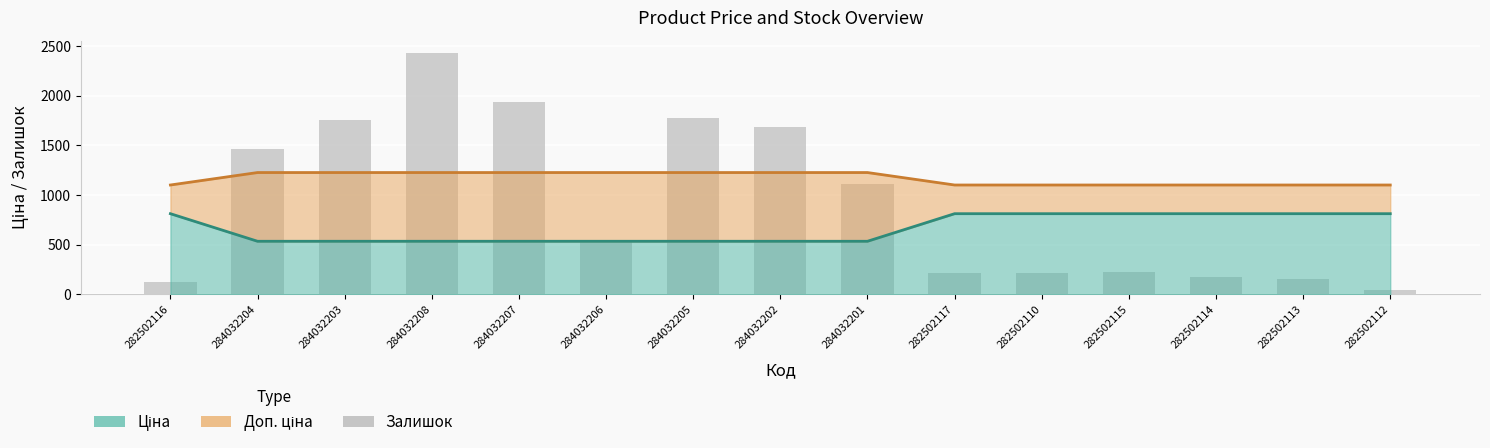

At which label is the value closest to 1239?

284032201